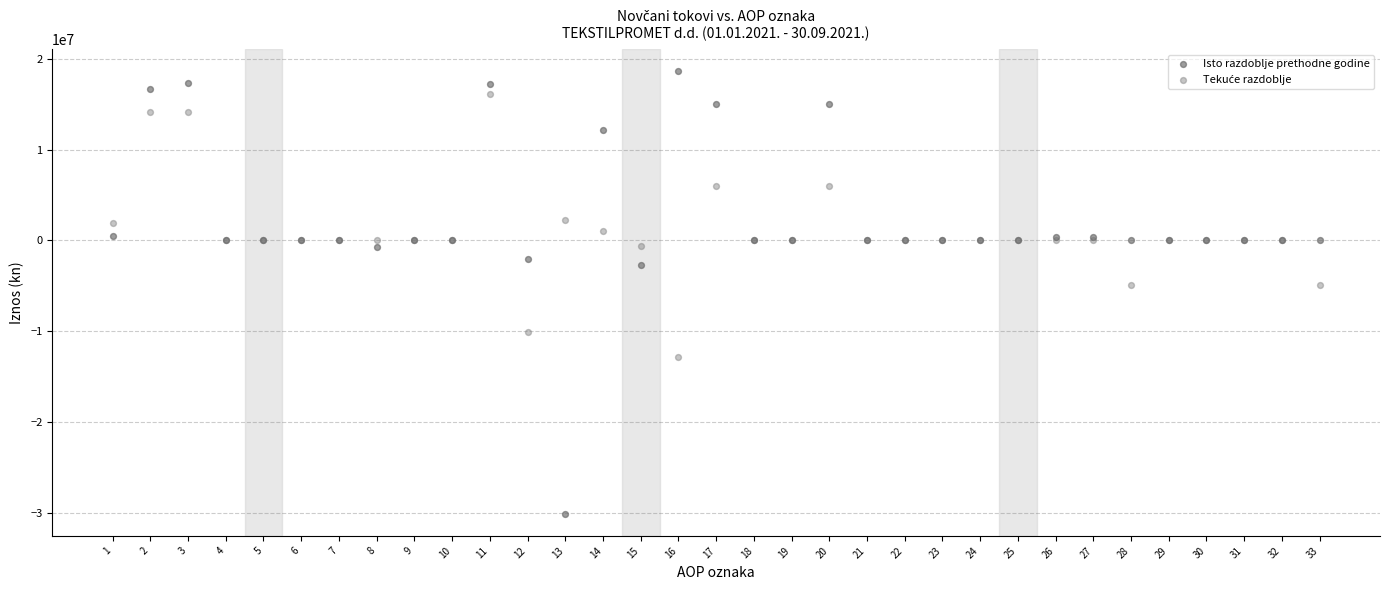

Which series reaches the minimum Y coordinate?

Isto razdoblje prethodne godine